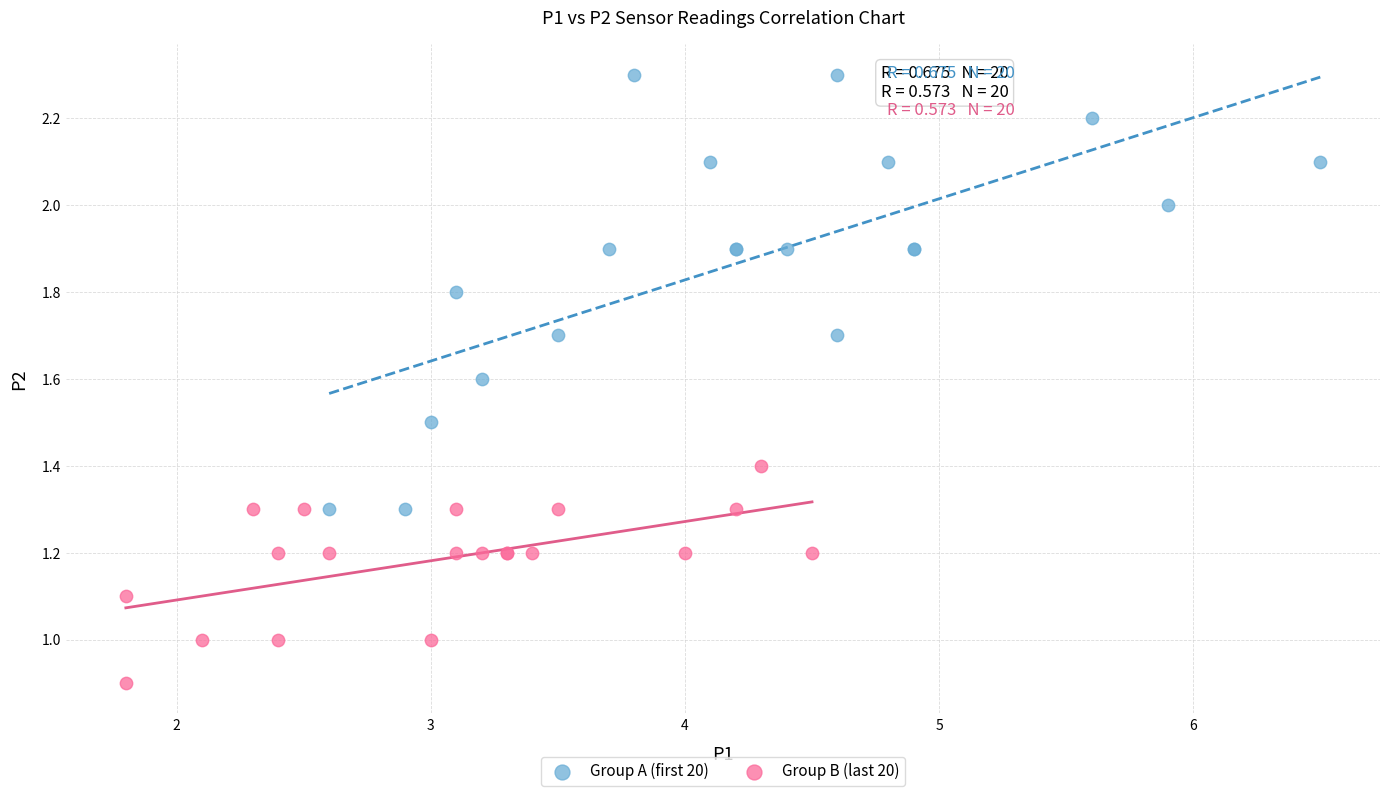

Which series has the widest spread of Y values?

Group A (first 20)